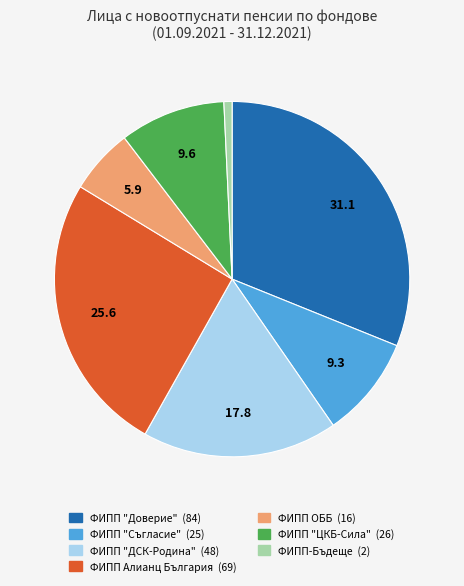

True or false: ФИПП ОББ accounts for 6% of the total.

True